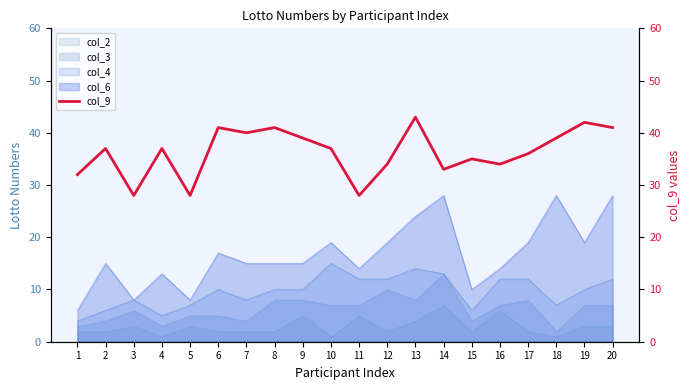

What is the average value?

36